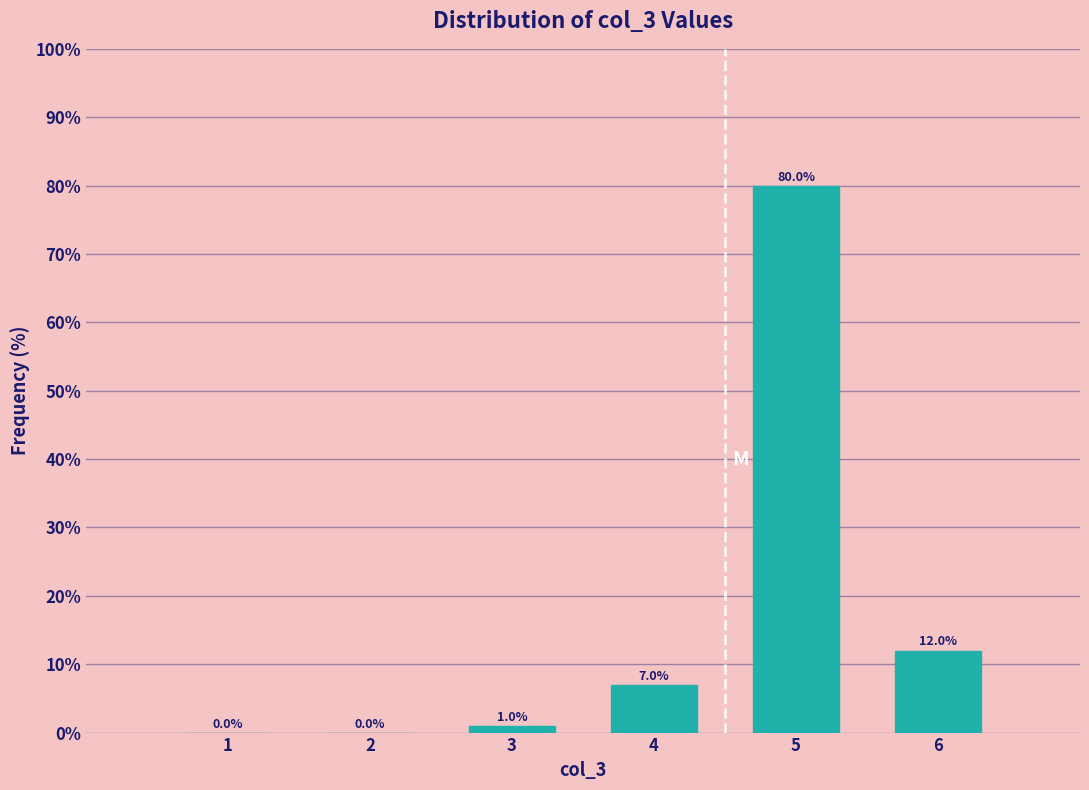

Reading right to left, transcribe all the data shown in this chart.

6=12.0	5=80.0	4=7.0	3=1.0	2=0.0	1=0.0